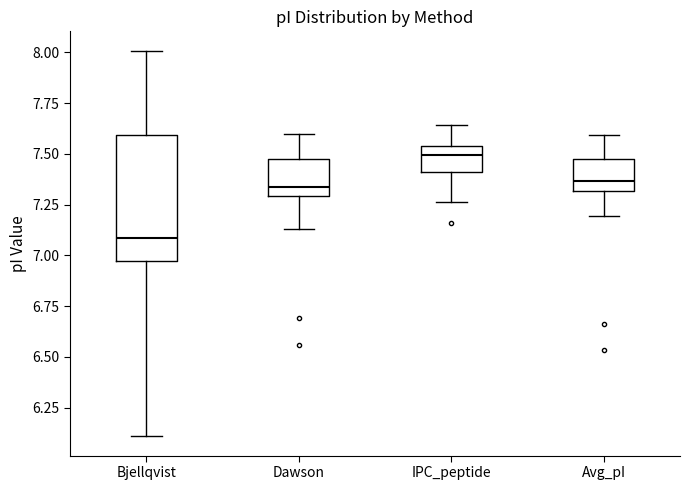

Reading left to right, read every box against the y-axis: the position of its median line, the range the box covers, and the ends of its whiskers. The values are not printed on the chart, so give them approximately, as read against the axis.

Bjellqvist: median 7.10, box 6.95 to 7.60, whiskers 6.10 to 8.00
Dawson: median 7.35, box 7.30 to 7.50, whiskers 7.15 to 7.60
IPC_peptide: median 7.50, box 7.40 to 7.55, whiskers 7.25 to 7.65
Avg_pI: median 7.35, box 7.30 to 7.50, whiskers 7.20 to 7.60